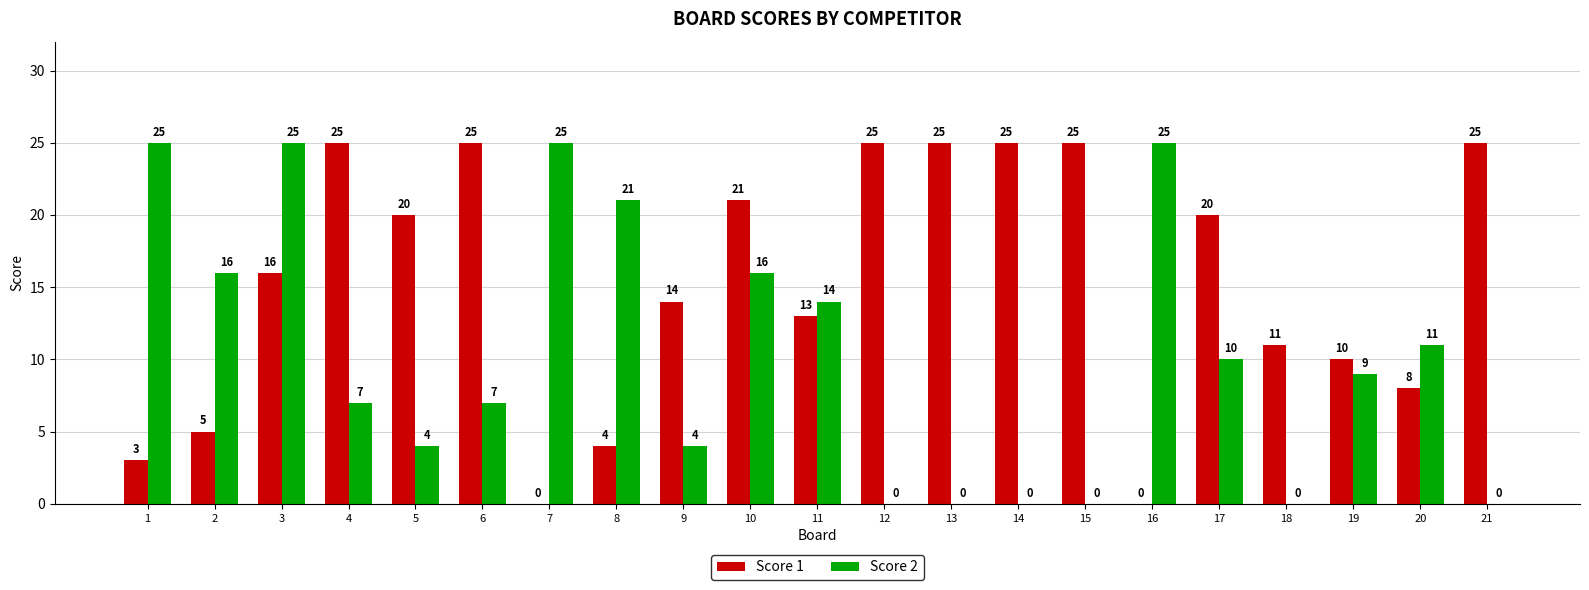

Are the bars horizontal?

No